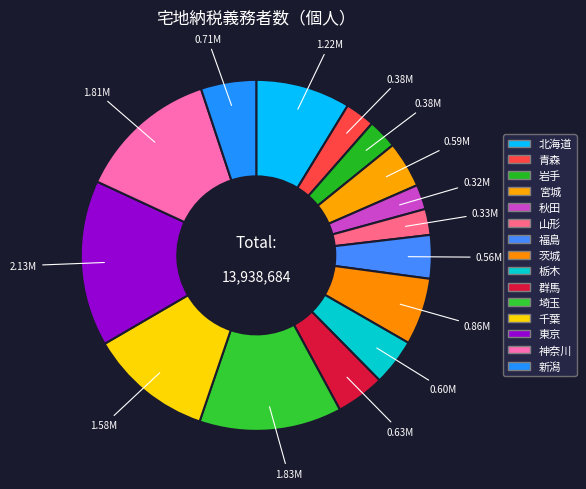

How many slices are in this pie chart?

15